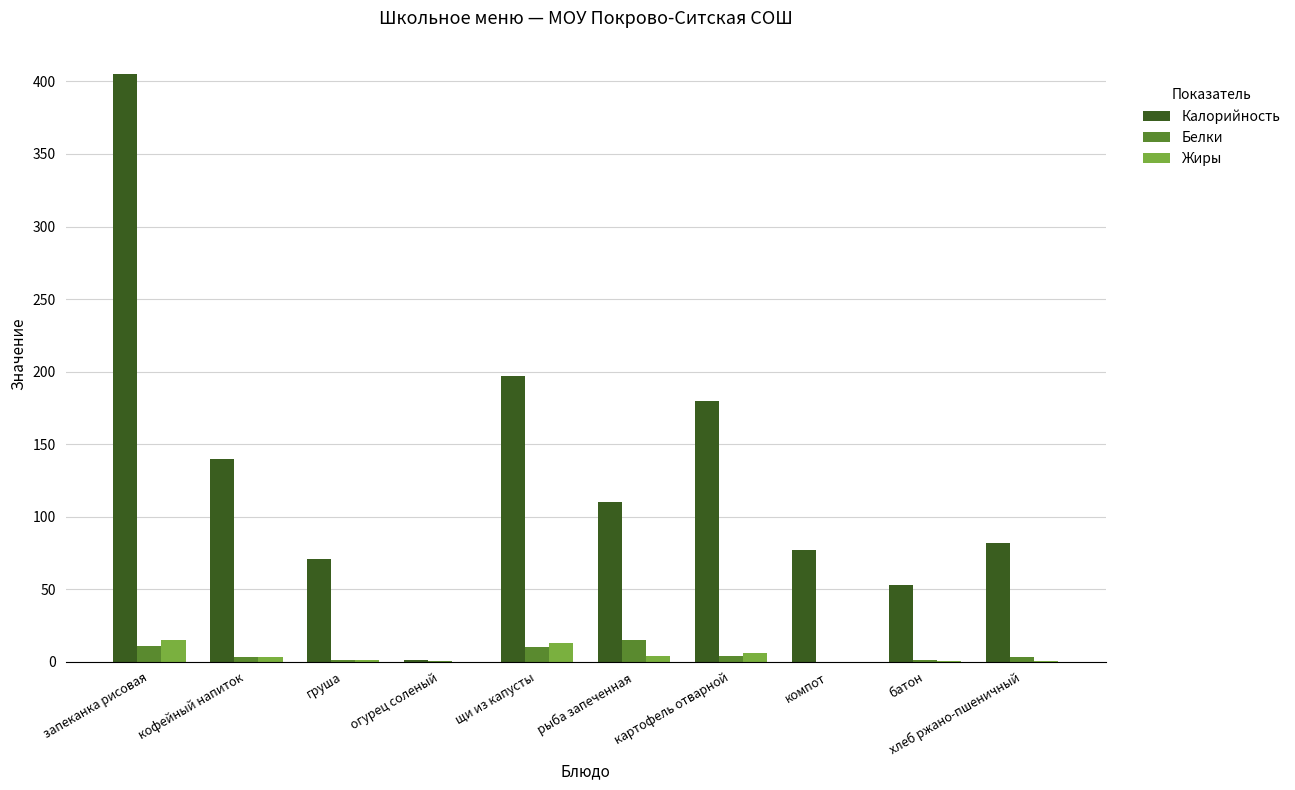

Is it true that Калорийность equals 35.1 at груша?

False